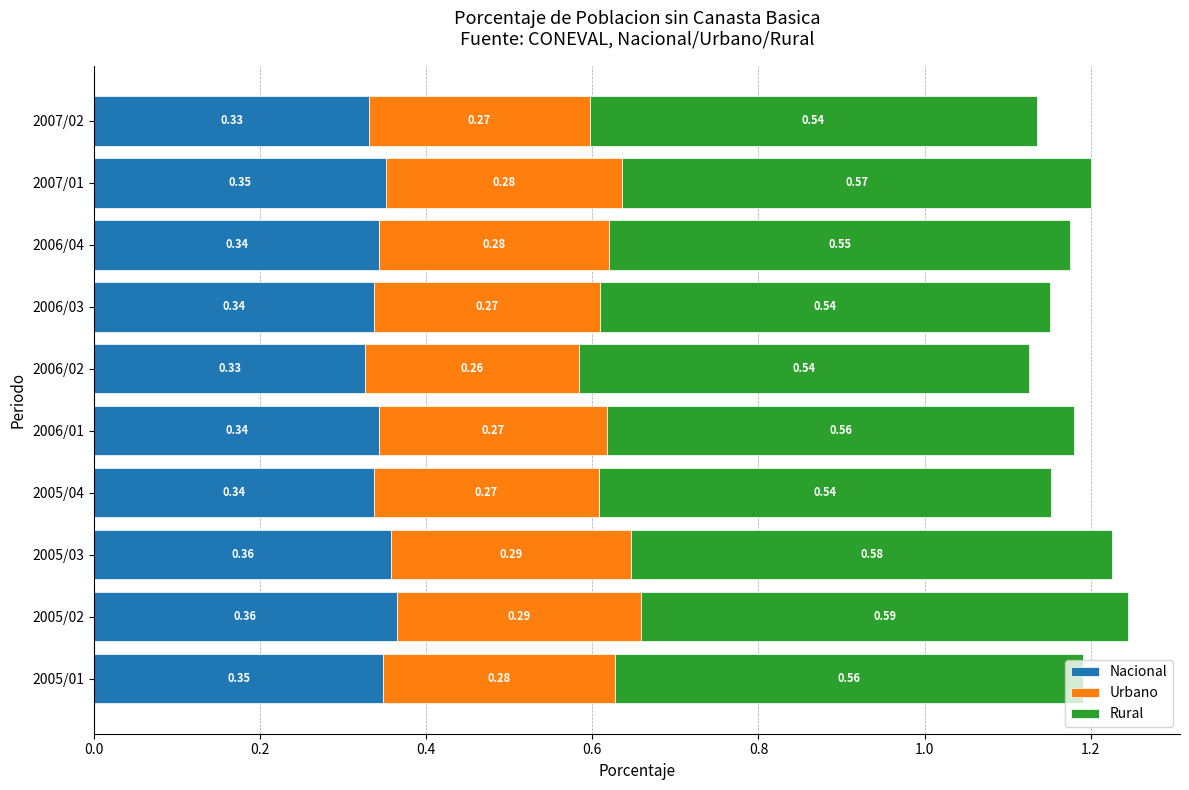

What is the total value across all series at 2005/02?

1.2